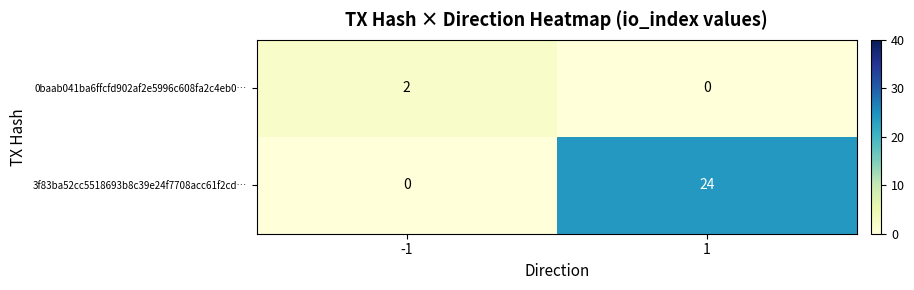

Which series has the largest range (max minus min)?

3f83ba52cc5518693b8c39e24f7708acc61f2cd…